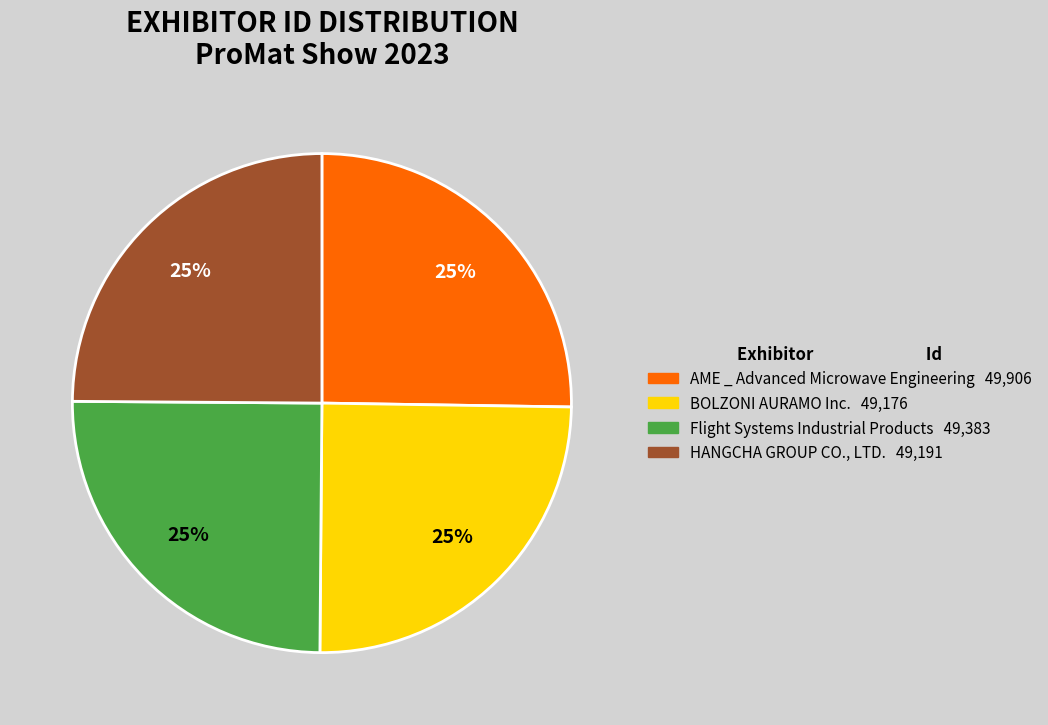

Is there any slice that represents more than half of the pie?

No